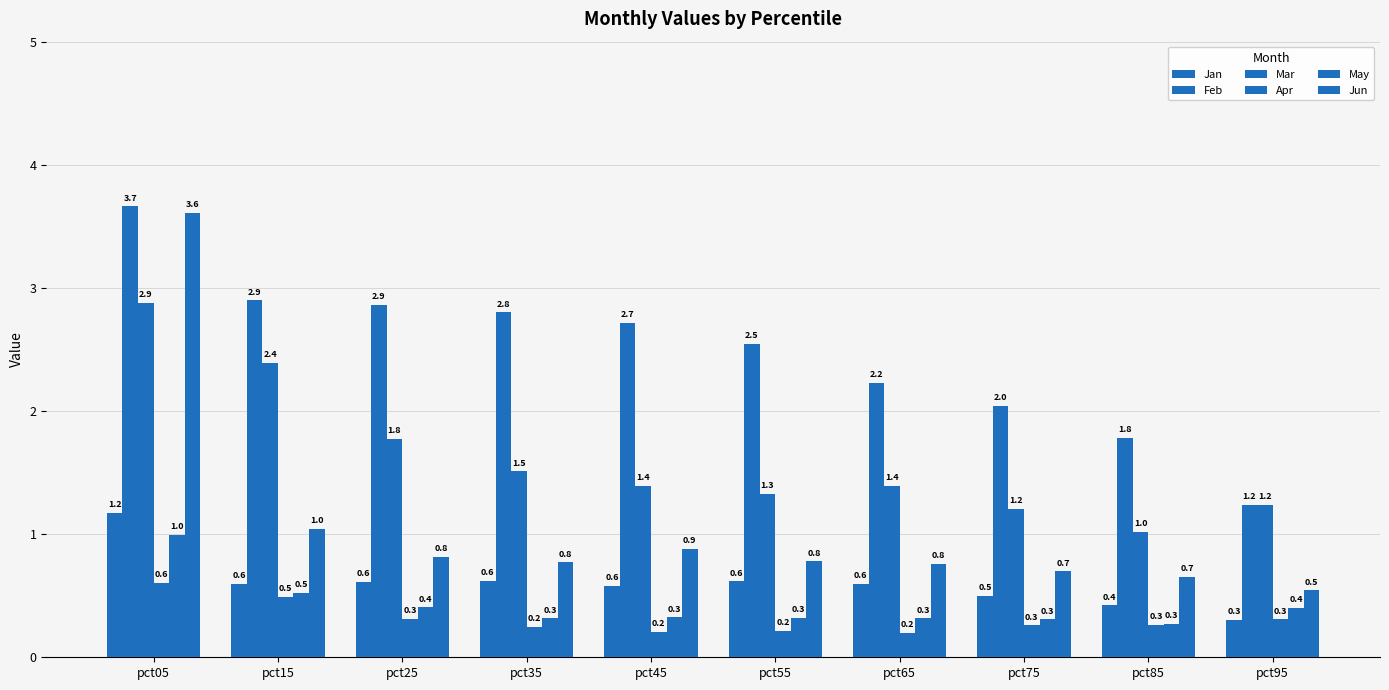

How many series are shown in this chart?

6